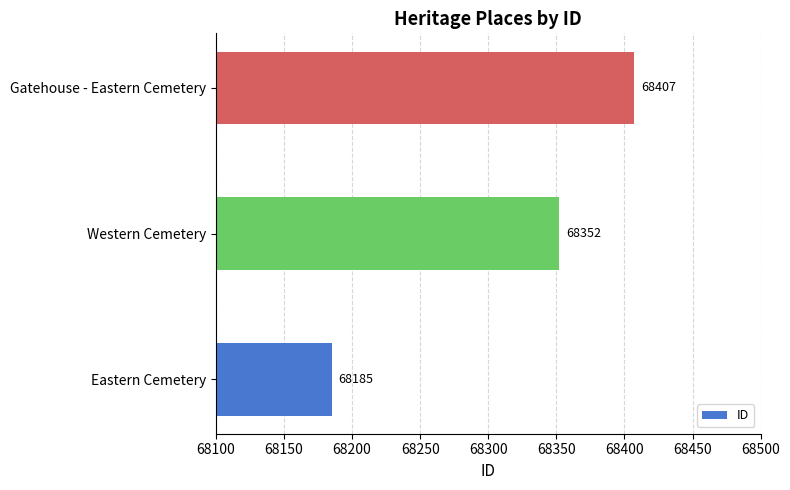

Are the bars grouped side by side (vs. stacked)?

No